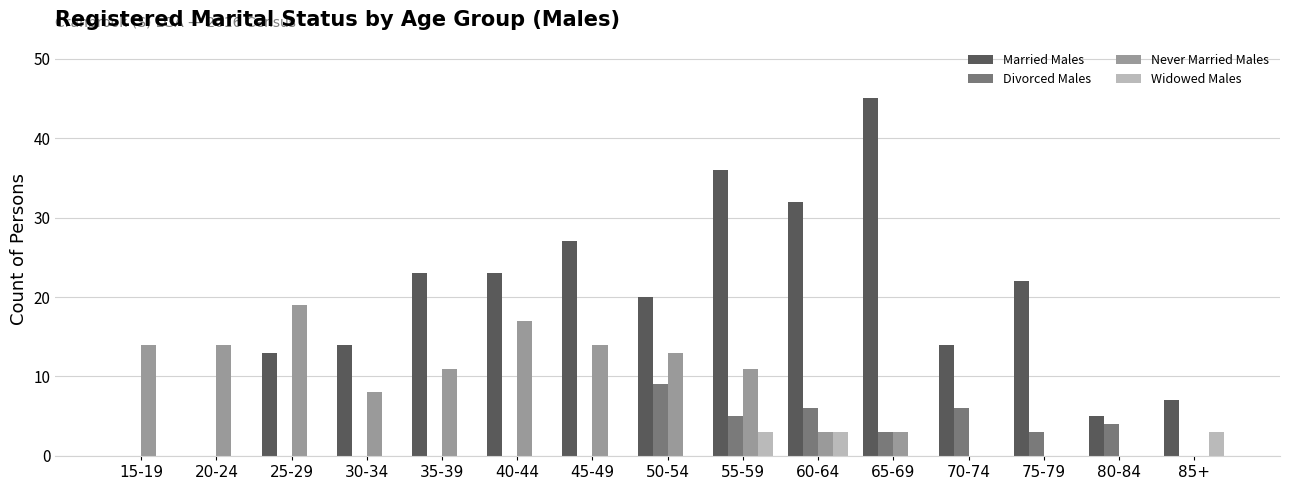

Which series changed the most between 50-54 and 55-59?

Married Males